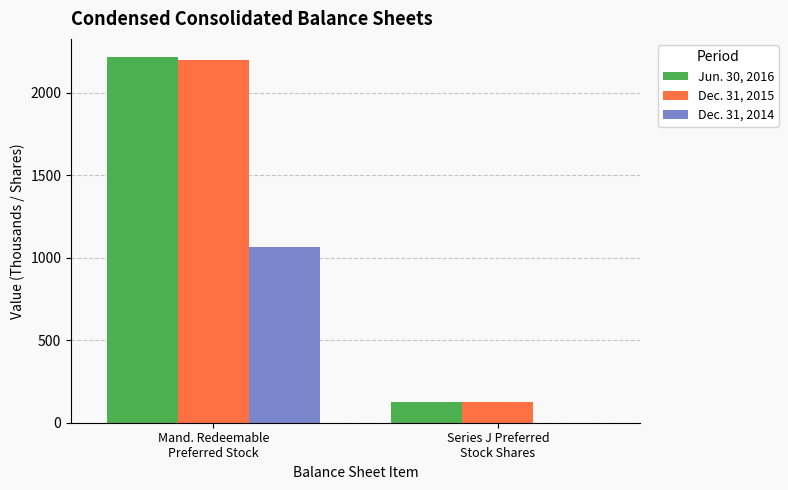

What is the maximum value shown in the chart?

2215